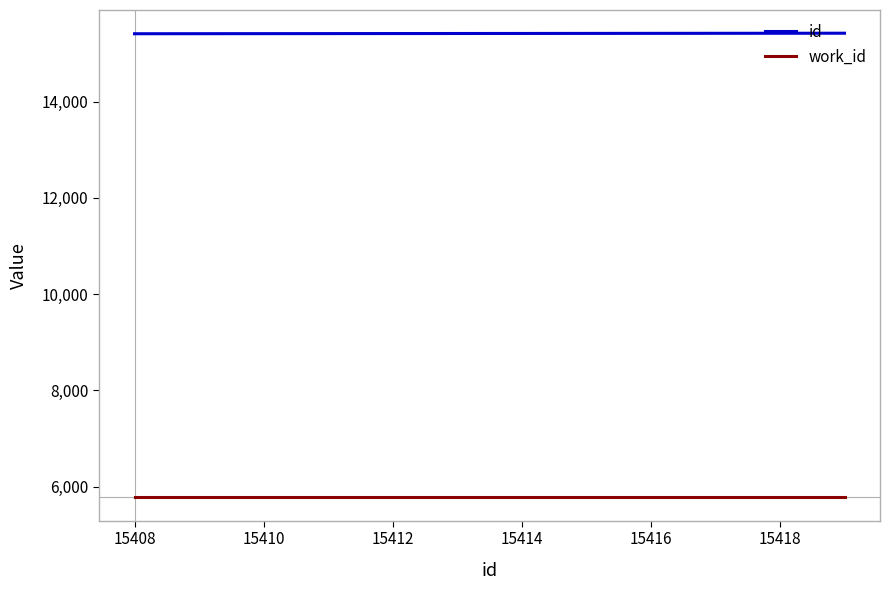

True or false: work_id and id cross at least once.

False